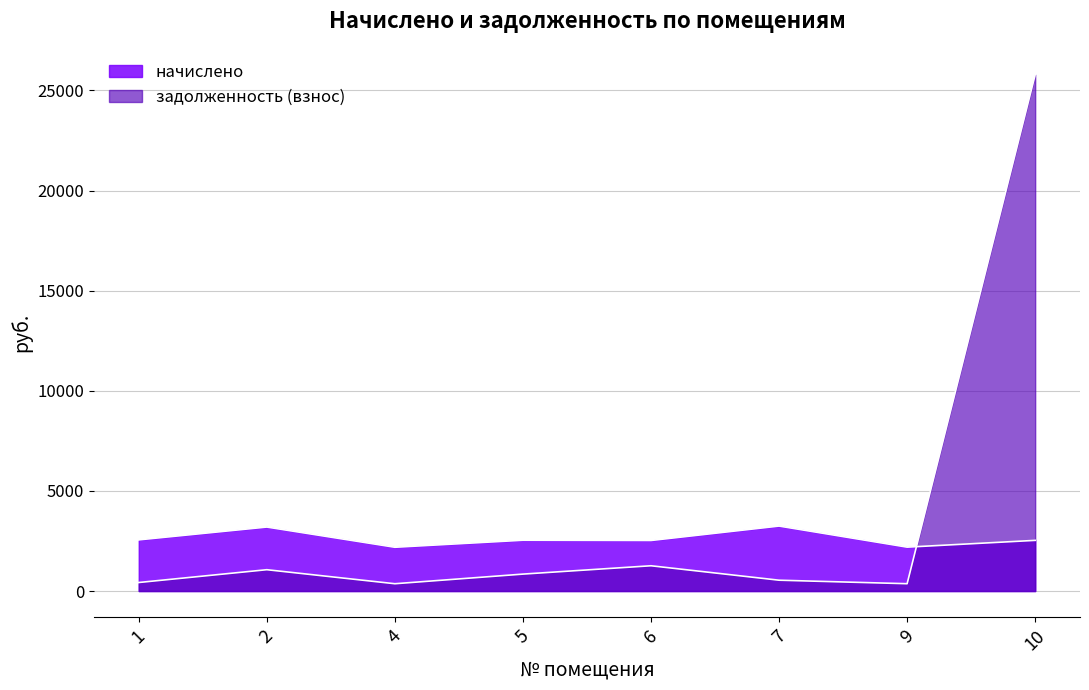

True or false: начислено and задолженность (взнос) intersect in this chart.

True